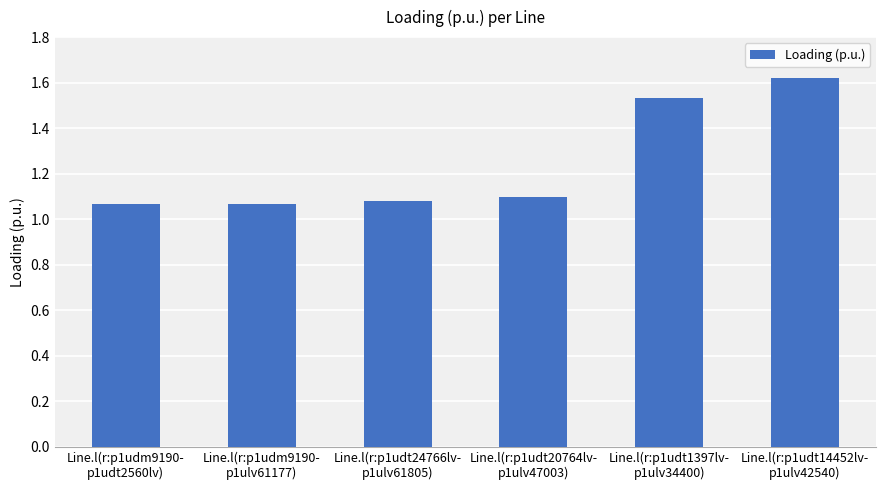

What is the average value?

1.2